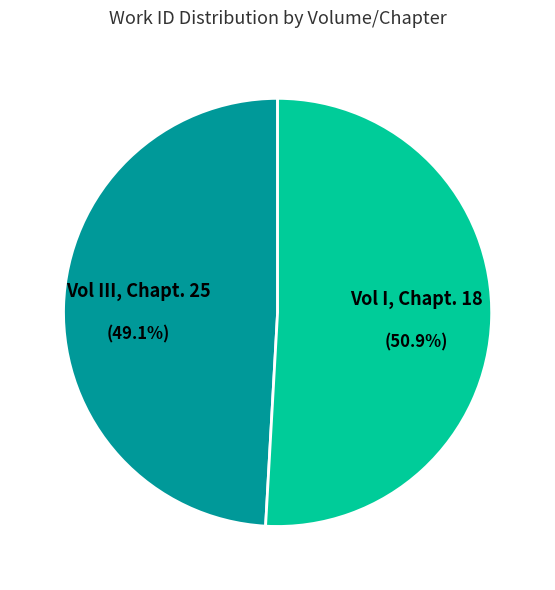

Rank the categories by value from highest to lowest.

Vol I, Chapt. 18, Vol III, Chapt. 25